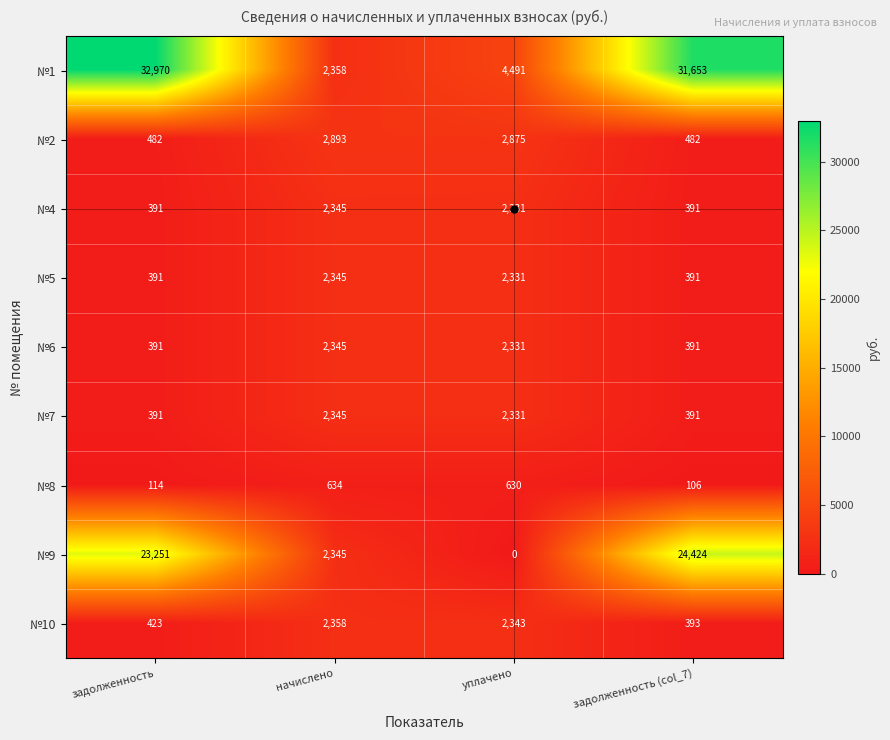

What is the difference between the №9 values at начислено and задолженность (col_7)?

22079